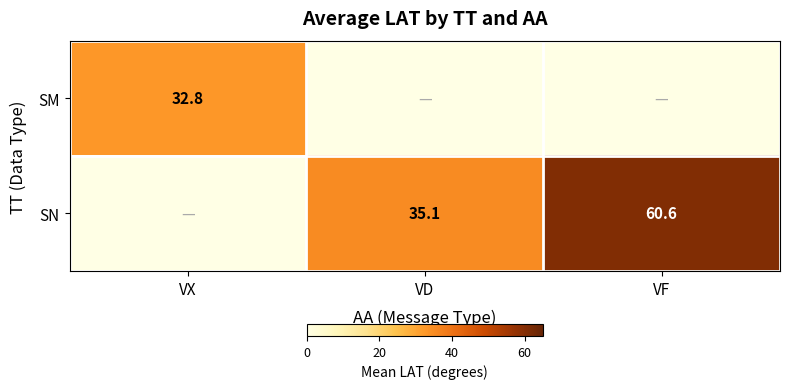

What is the sum of the SN values at VD and VF?

95.7